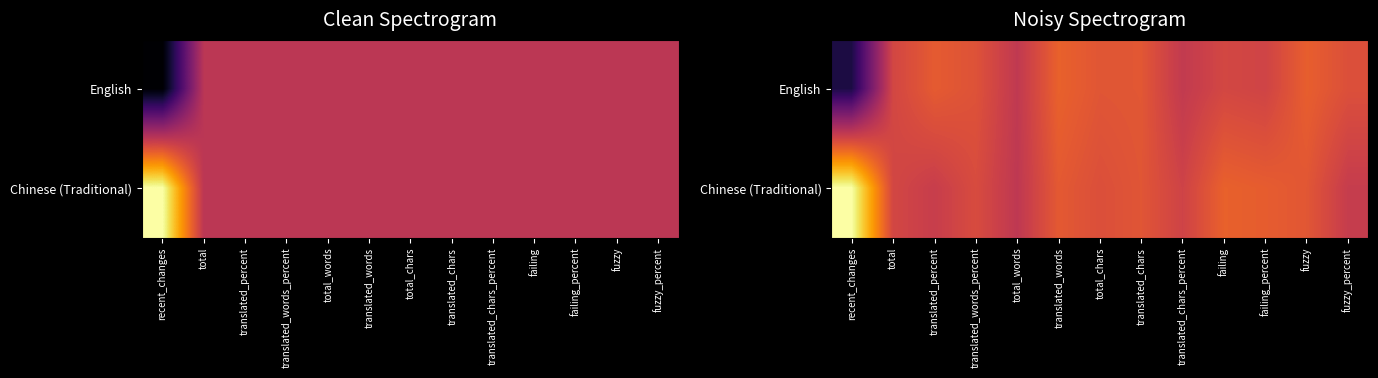

What value does the English series have at recent_changes?

0.1